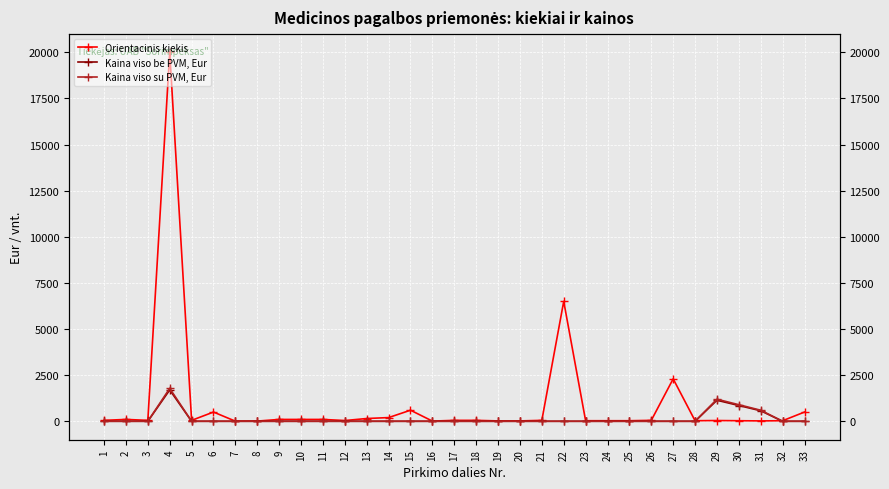

Which series has the widest spread of values?

Orientacinis kiekis